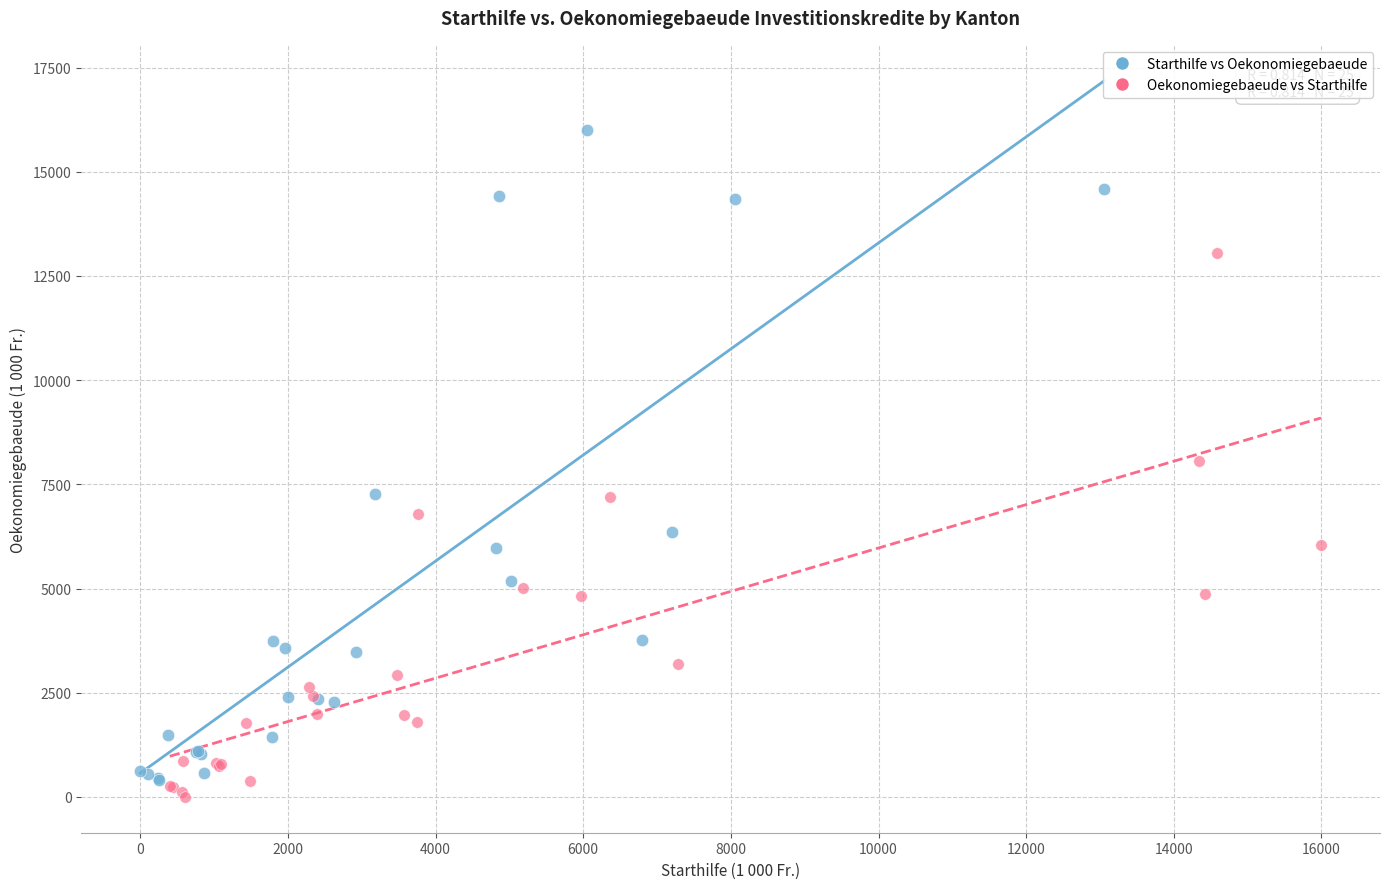

Which series contains the highest Y value?

Starthilfe vs Oekonomiegebaeude